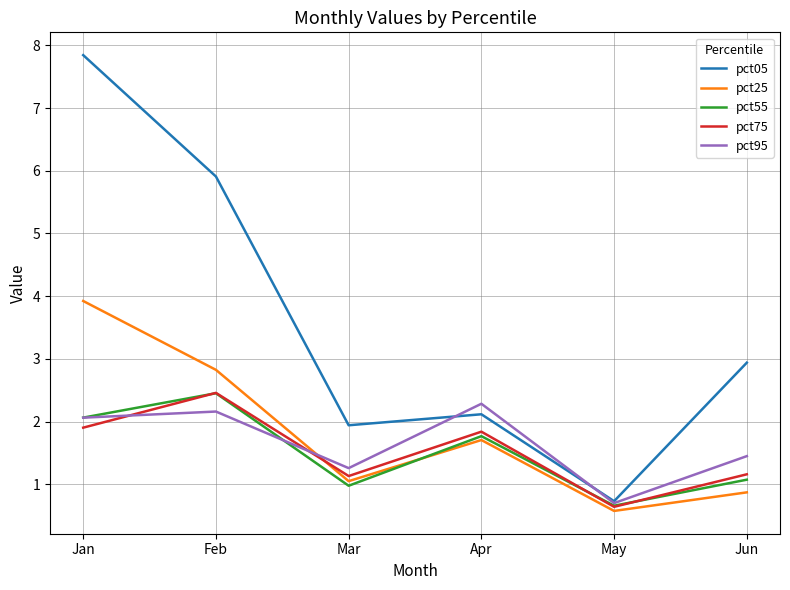

At which category is the sum across all series the highest?

Jan